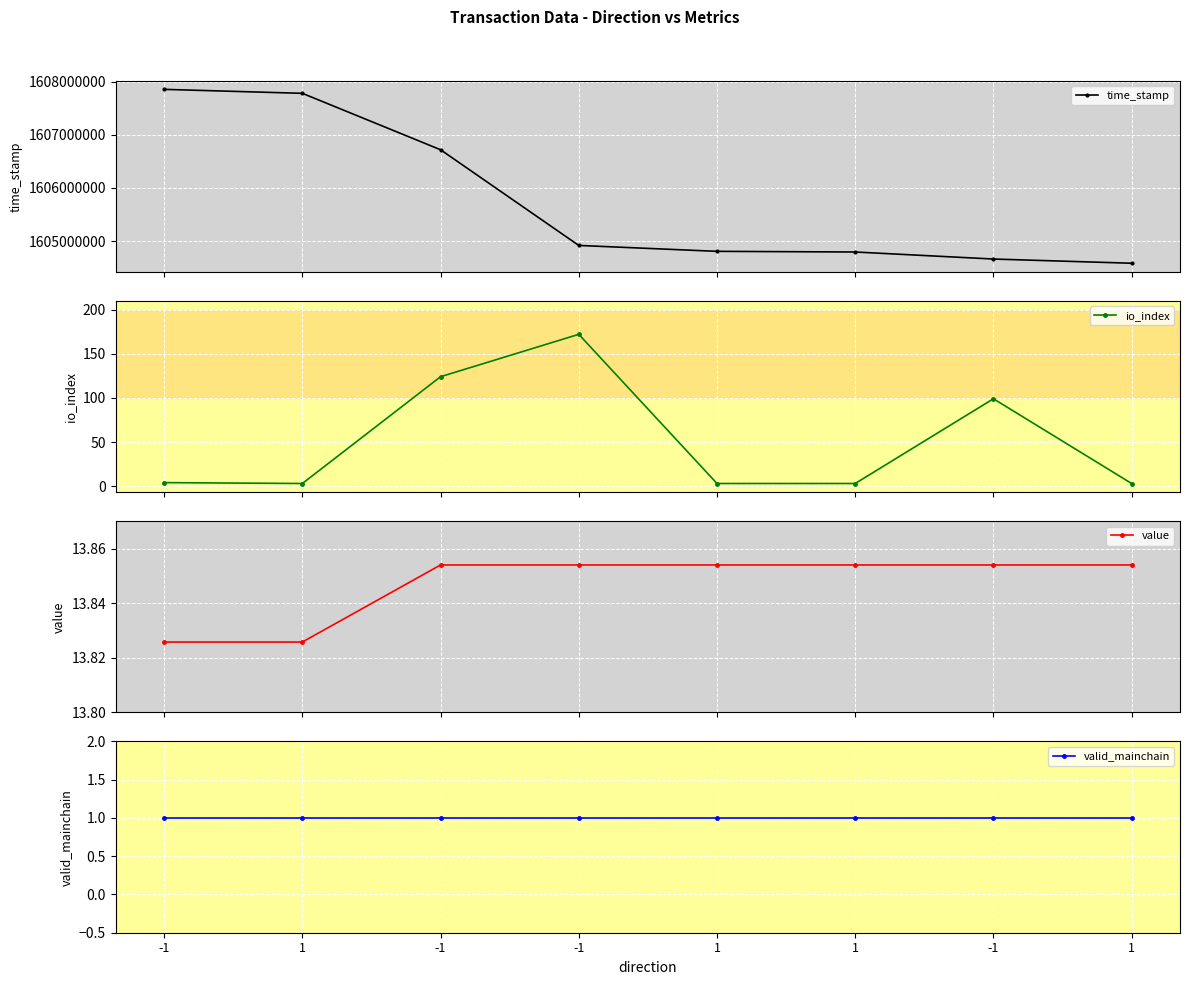

True or false: time_stamp has a value of 1606718163.0 at -1.

True